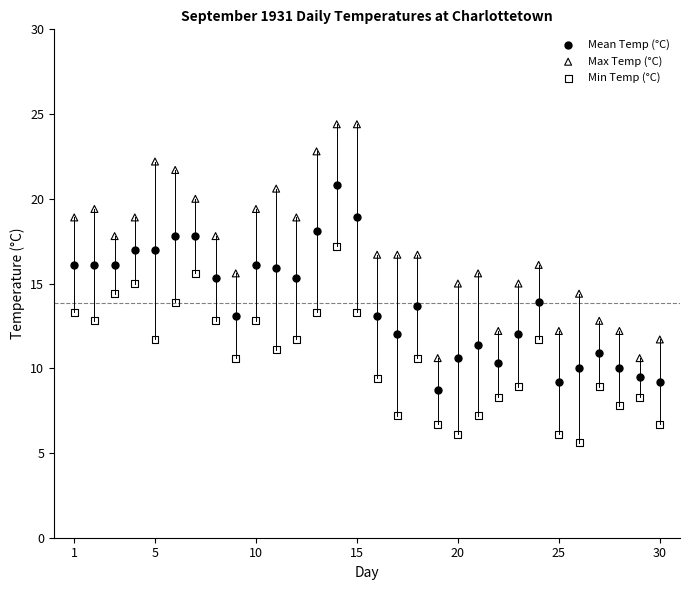

What are all the series names shown in the legend?

Mean Temp (°C), Max Temp (°C), Min Temp (°C)